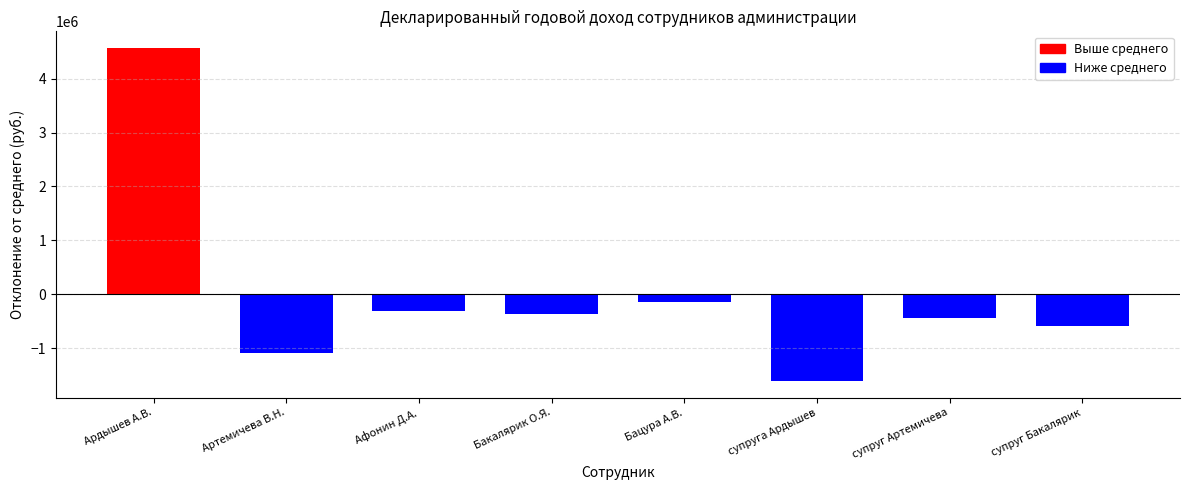

How many categories are shown in the chart?

8